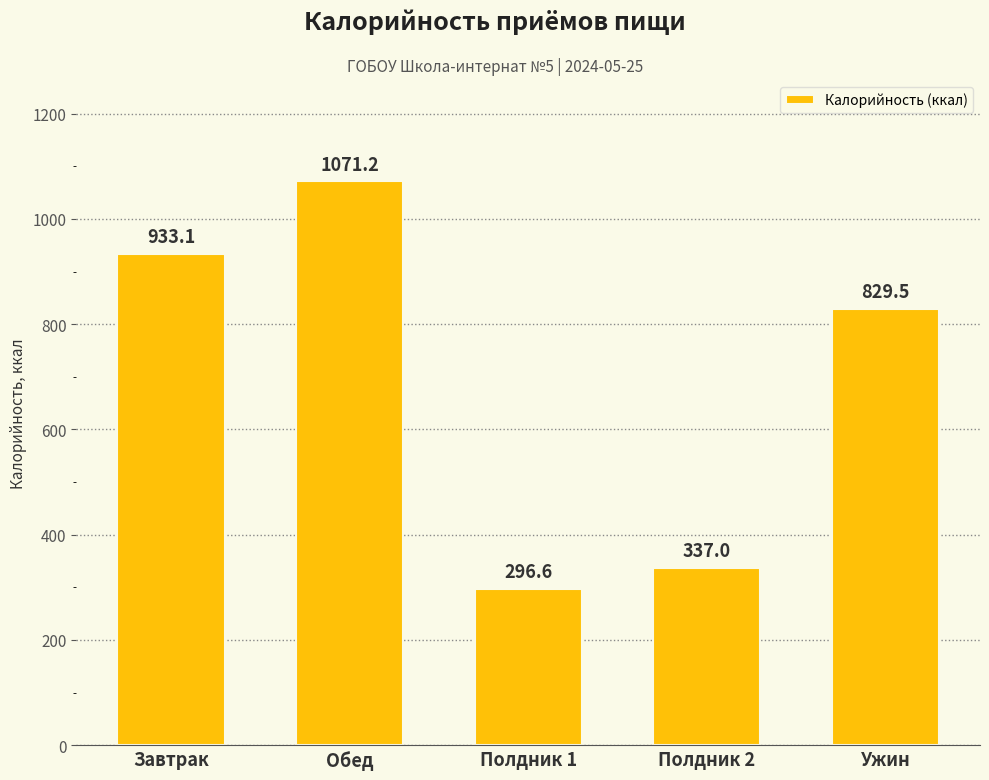

What is the label of the 1st bar from the left?

Завтрак